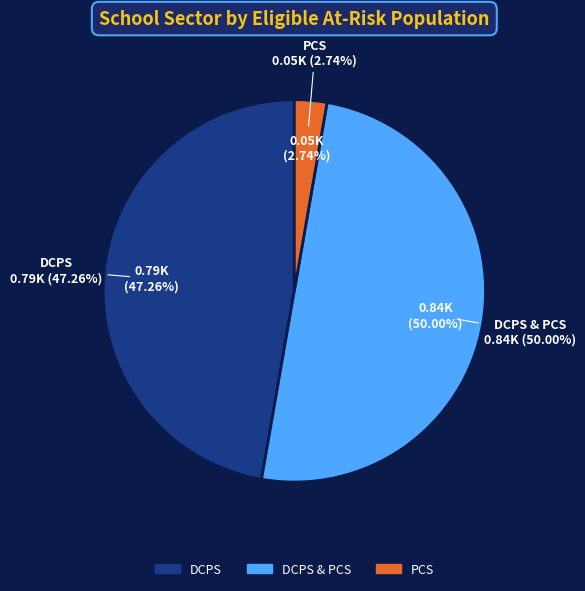

Rank the categories by value from highest to lowest.

DCPS & PCS, DCPS, PCS